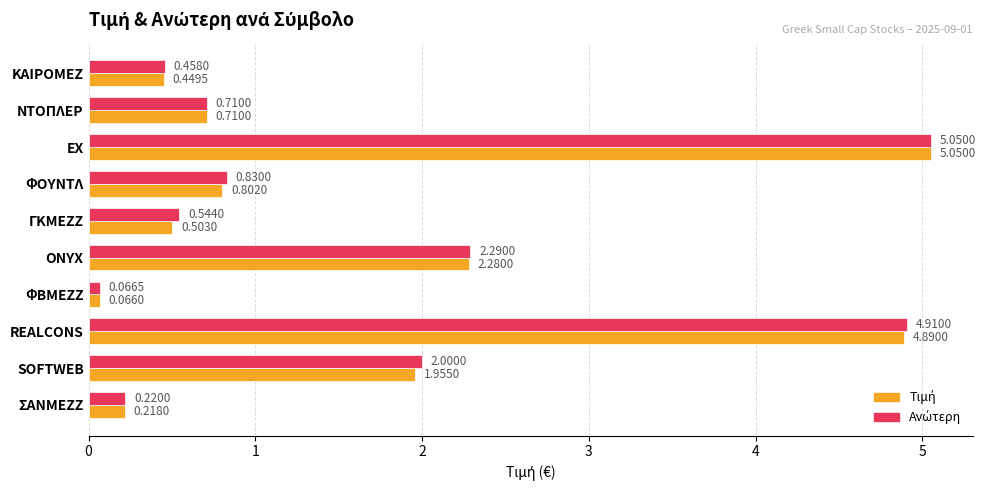

What is the total value across all series at SOFTWEB?

4.0